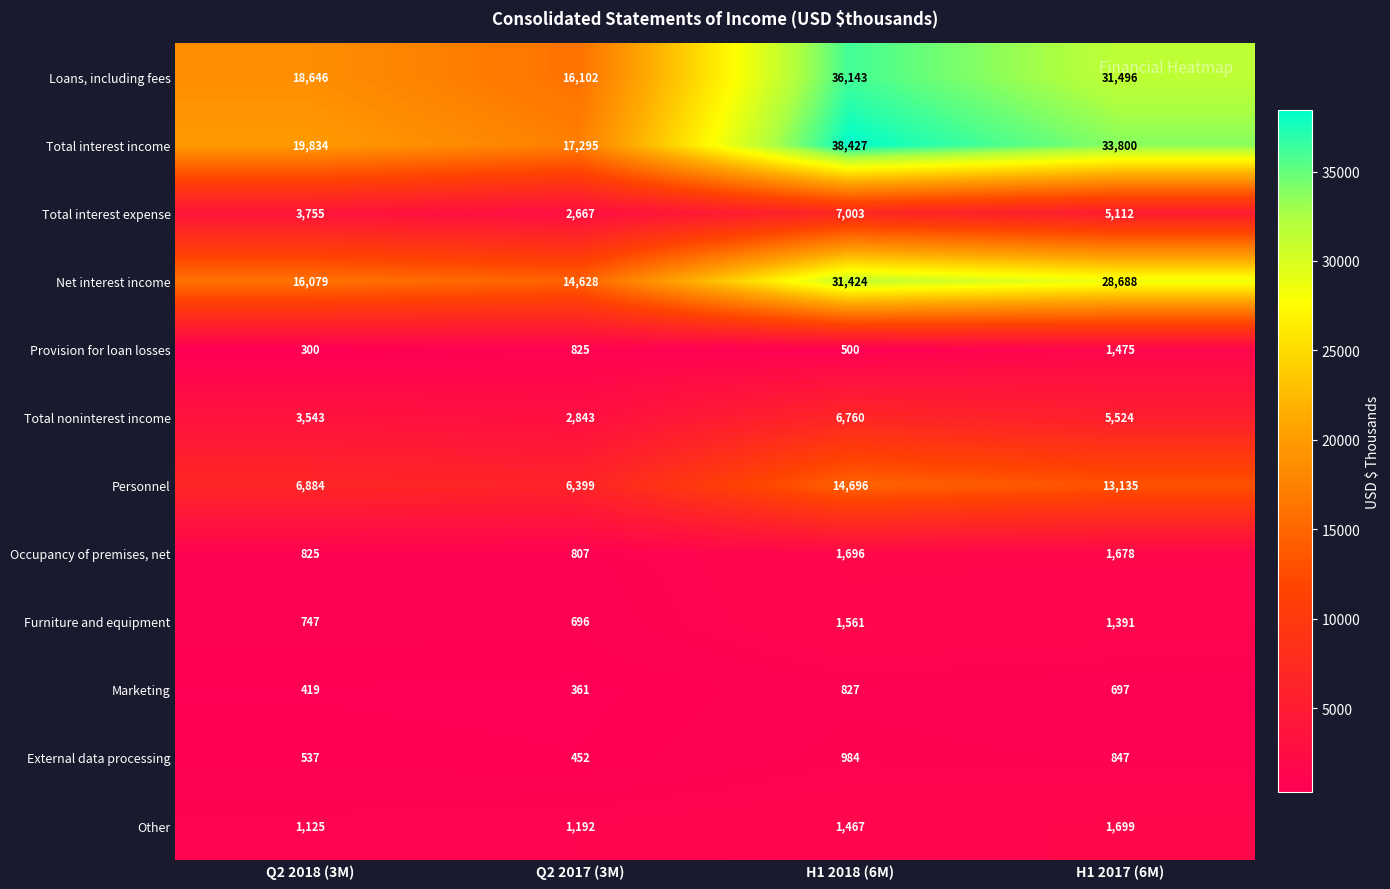

Is it true that Occupancy of premises, net equals 1298 at Q2 2017 (3M)?

False